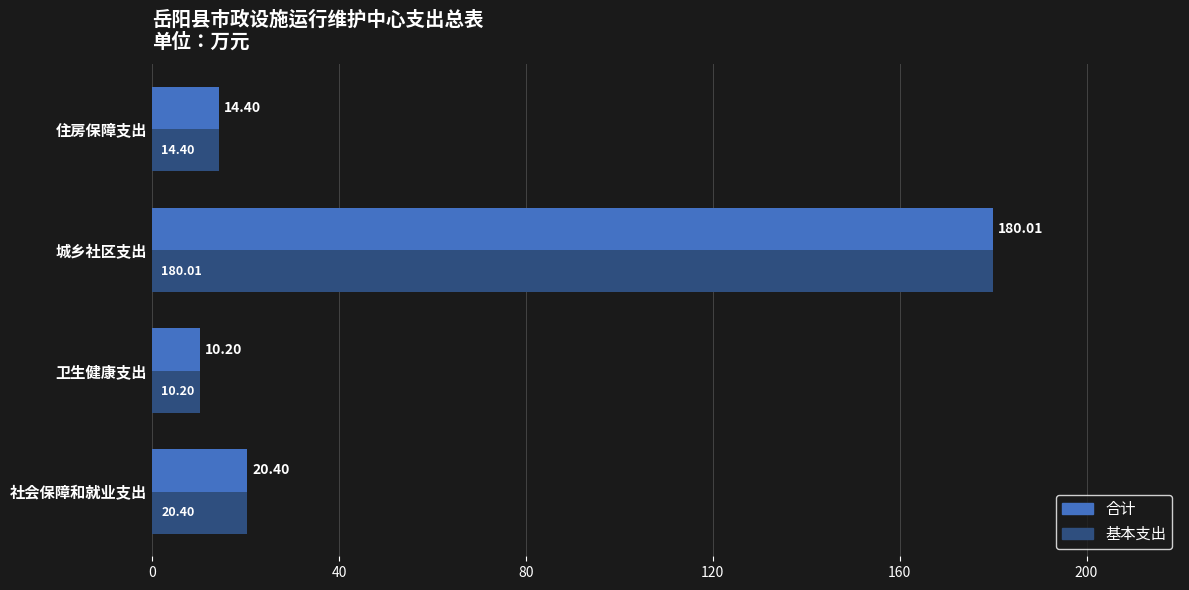

At which category does the chart reach its minimum across all series?

卫生健康支出